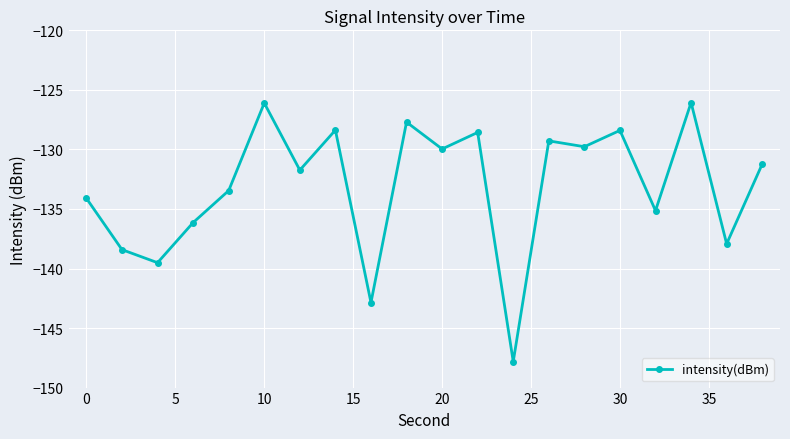

Reading left to right, extract all data points from this chart.

-134.1	-138.4	-139.5	-136.1	-133.5	-126.1	-131.7	-128.4	-142.9	-127.7	-130.0	-128.6	-147.8	-129.3	-129.8	-128.4	-135.1	-126.1	-137.9	-131.2